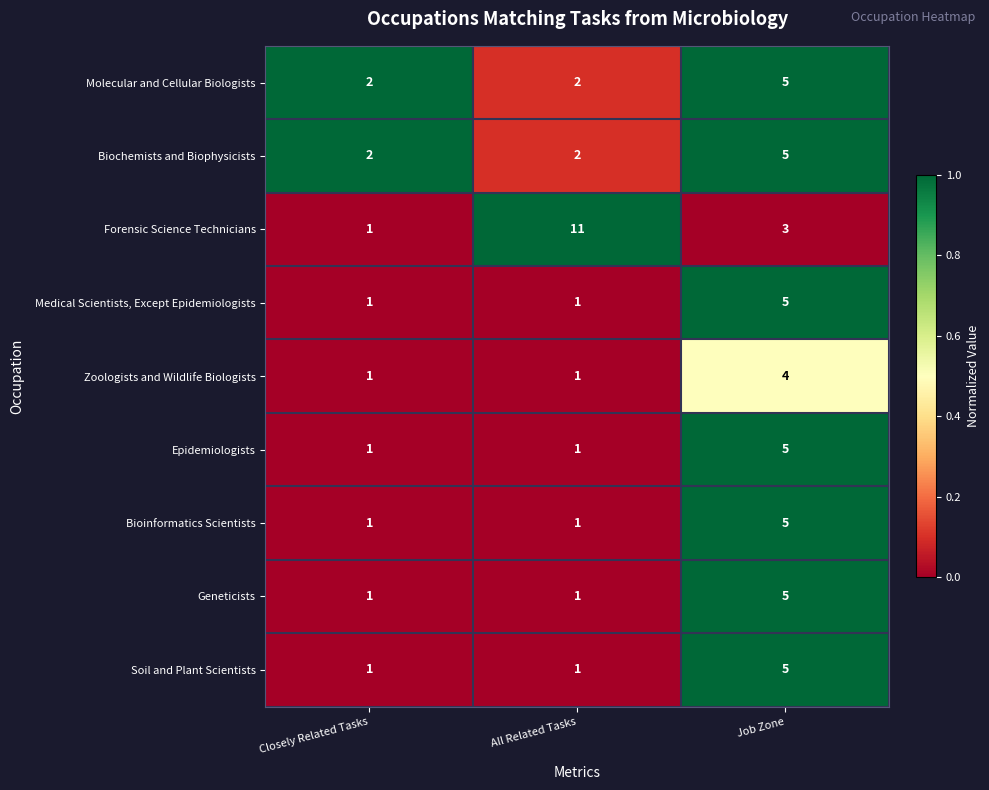

What is the total value across all series at Closely Related Tasks?

11